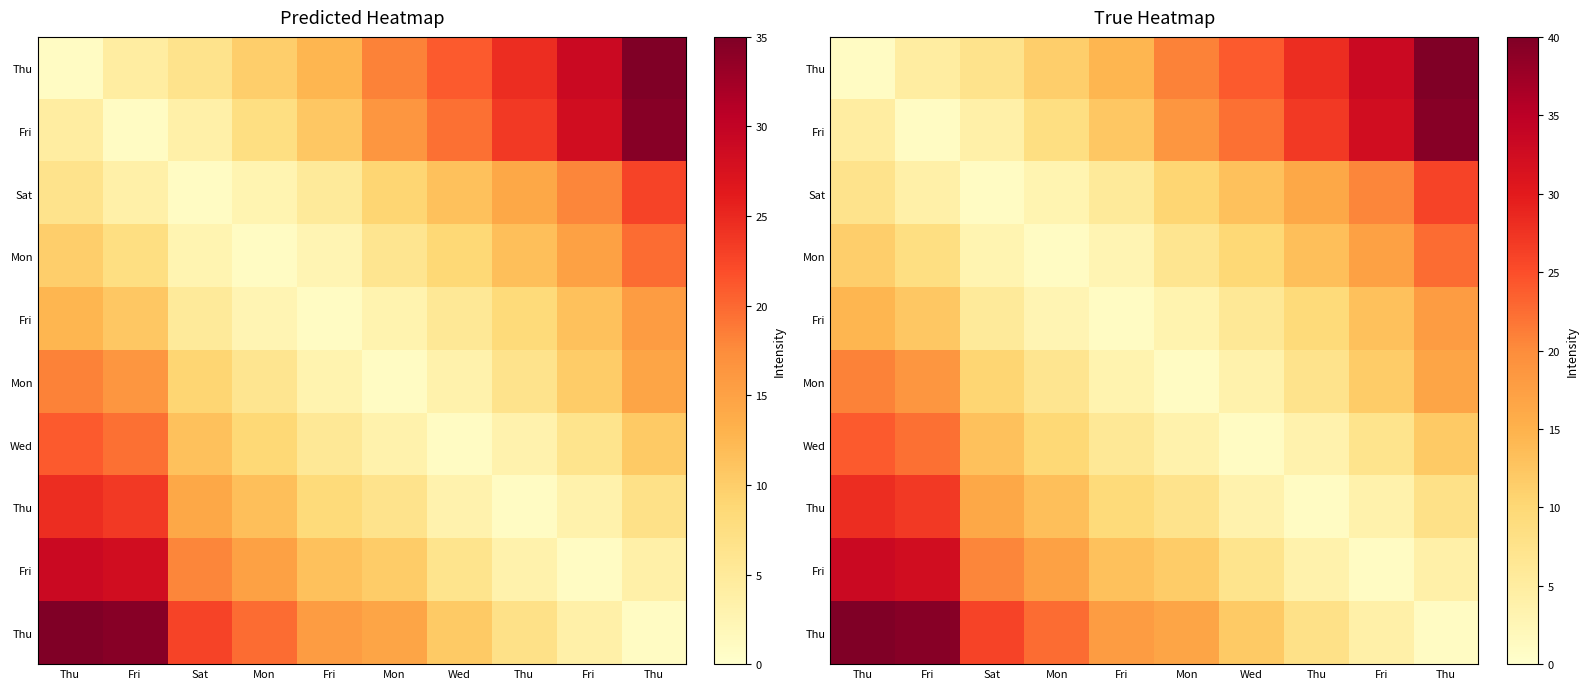

How many series are shown in this chart?

10